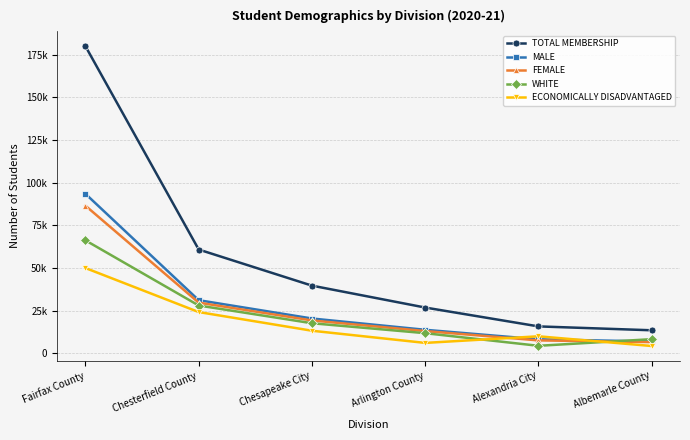

What are all the series names shown in the legend?

TOTAL MEMBERSHIP, MALE, FEMALE, WHITE, ECONOMICALLY DISADVANTAGED